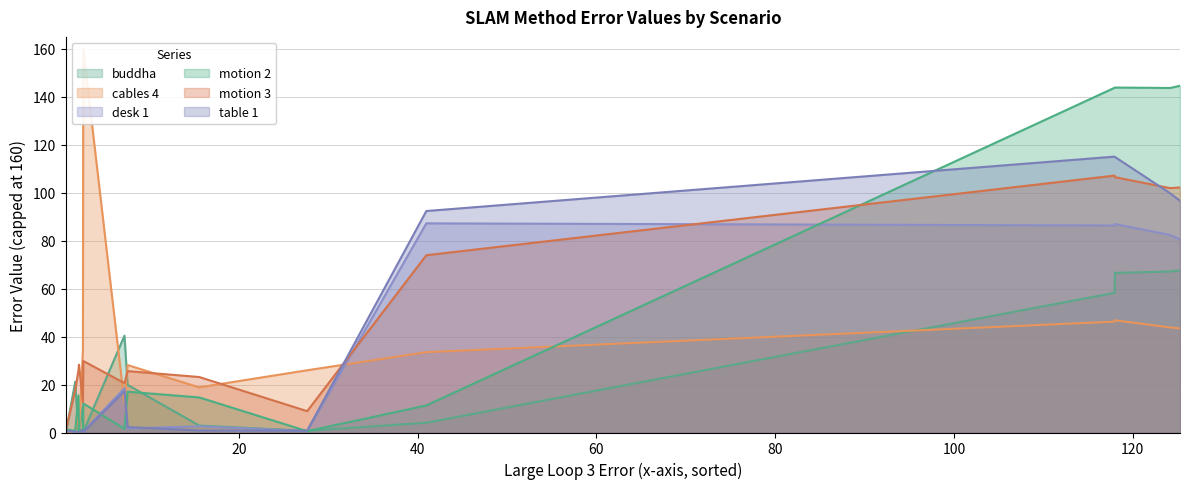

What is the minimum value for desk 1?

0.4